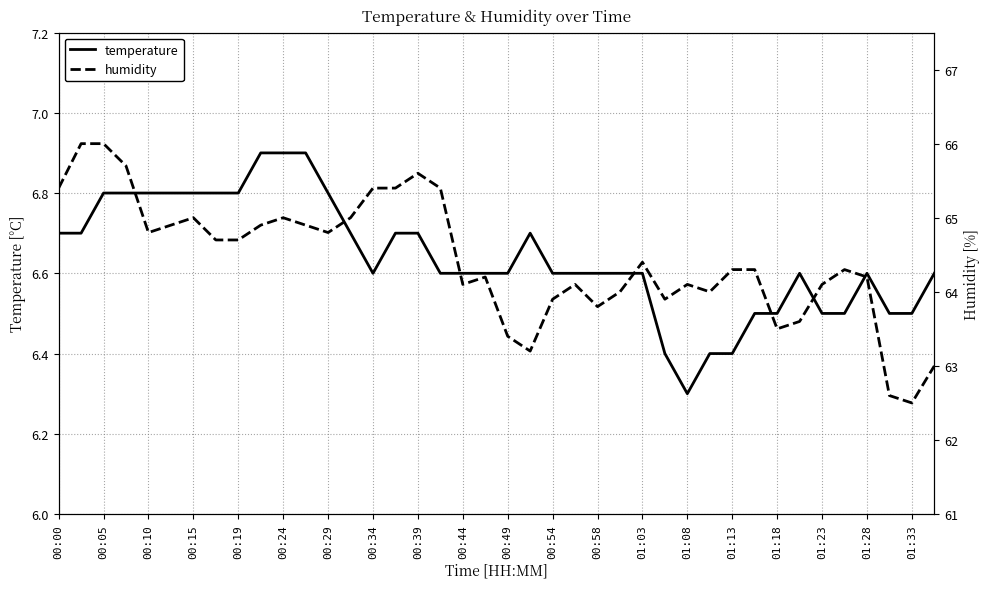

What is the average value of the humidity series?

64.4